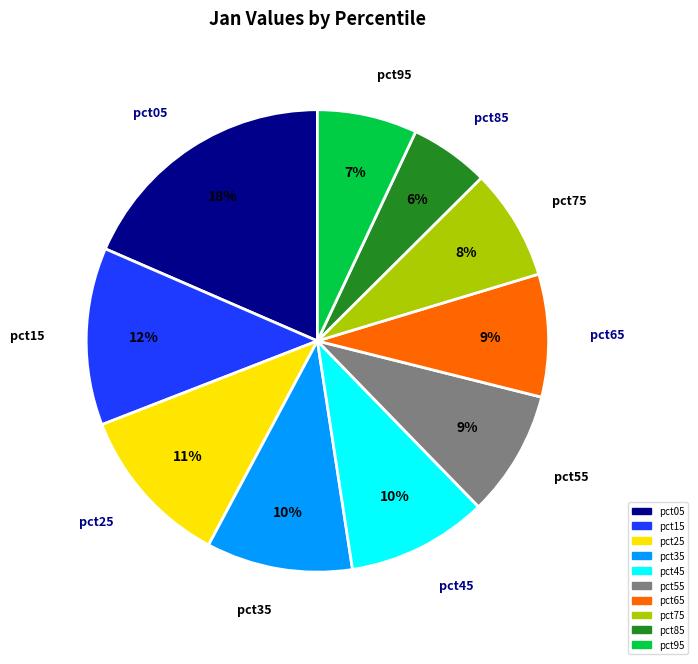

Between pct45 and pct95, which is larger?

pct45